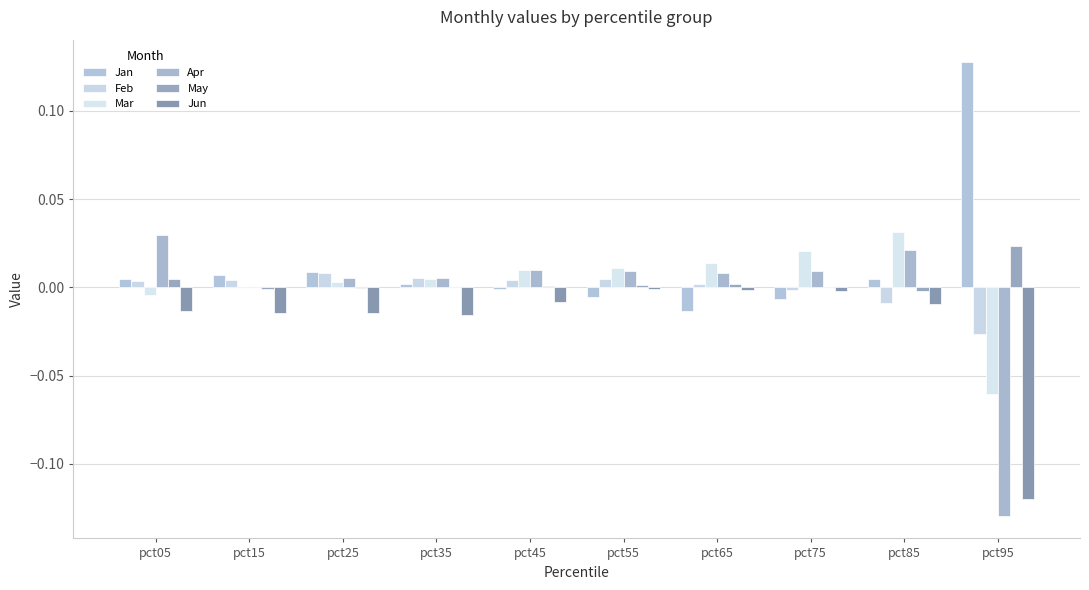

The value of Apr at pct45 is 0.0. True or false?

False